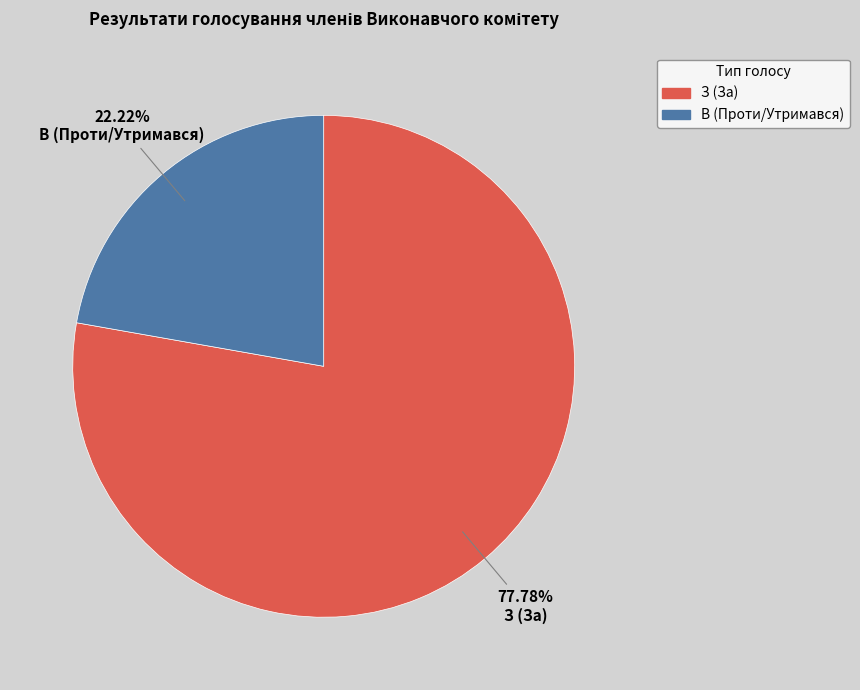

Approximately how many times larger is the value at В (Проти/Утримався) compared to З (За)?

0.3